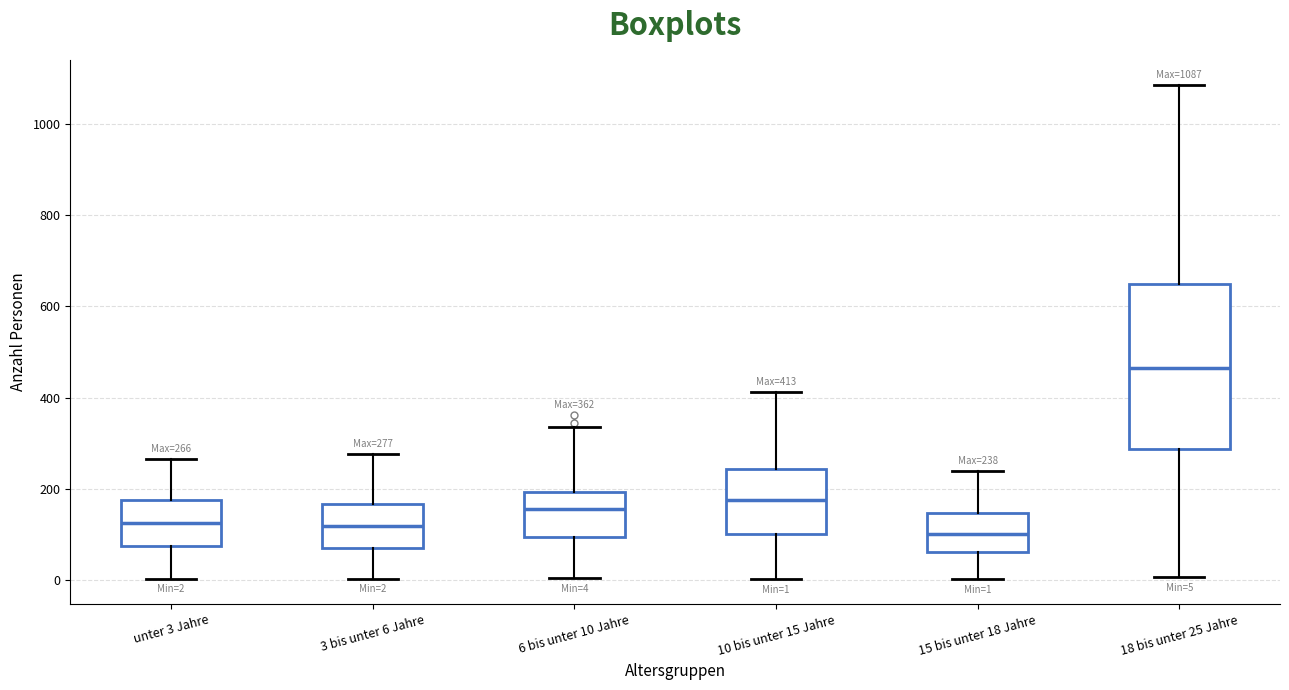

Which box is the tallest, from its lower edge to its upper edge?

18 bis unter 25 Jahre